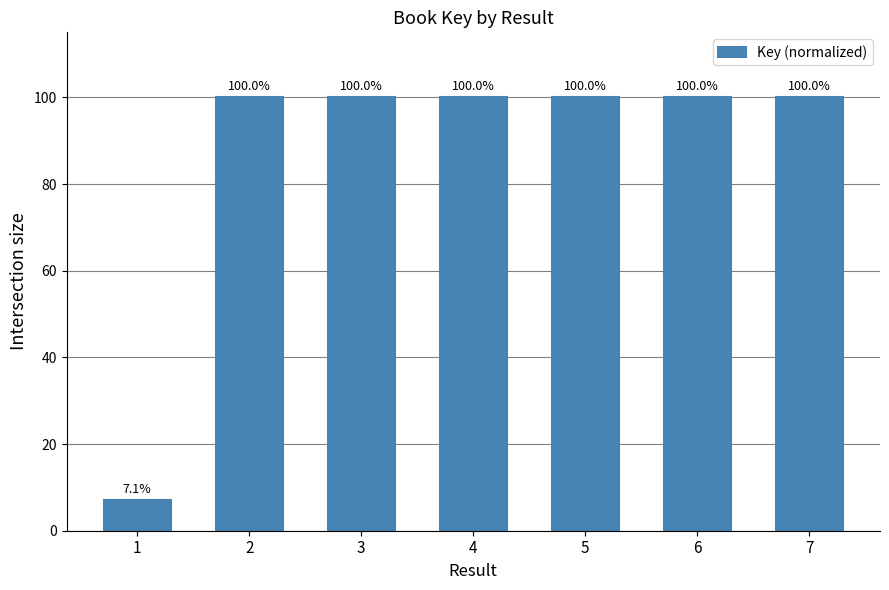

Does the chart contain any negative values?

No